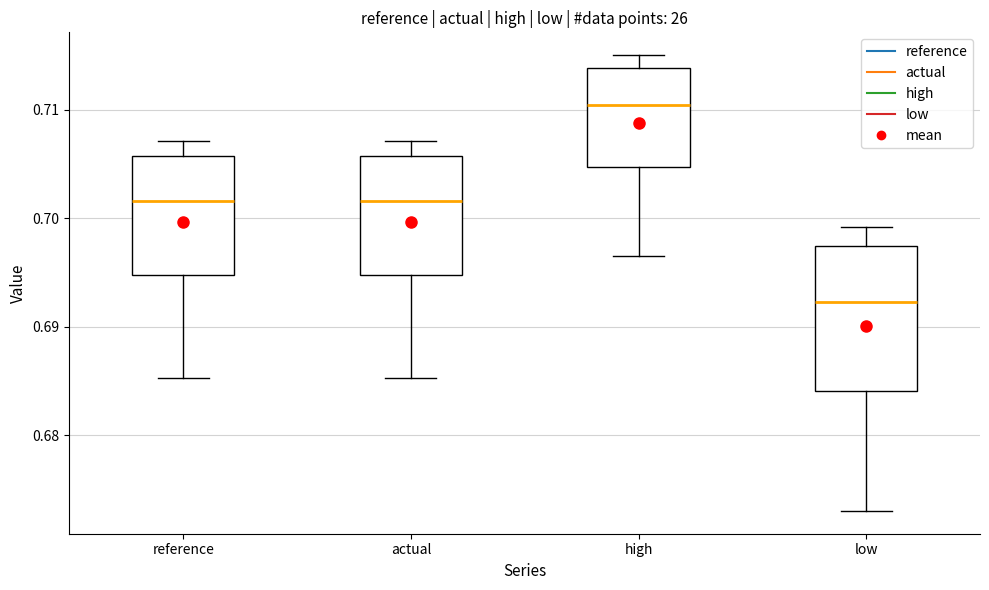

Reading left to right, transcribe this box plot: for each box, give where its median line is, the range the box spans, and where its two whiskers end, as read against the y-axis. The values are not printed on the chart, so give them approximately, as read against the axis.

reference: median 0.702, box 0.695 to 0.706, whiskers 0.685 to 0.707
actual: median 0.702, box 0.695 to 0.706, whiskers 0.685 to 0.707
high: median 0.710, box 0.705 to 0.714, whiskers 0.697 to 0.715
low: median 0.692, box 0.684 to 0.697, whiskers 0.673 to 0.699